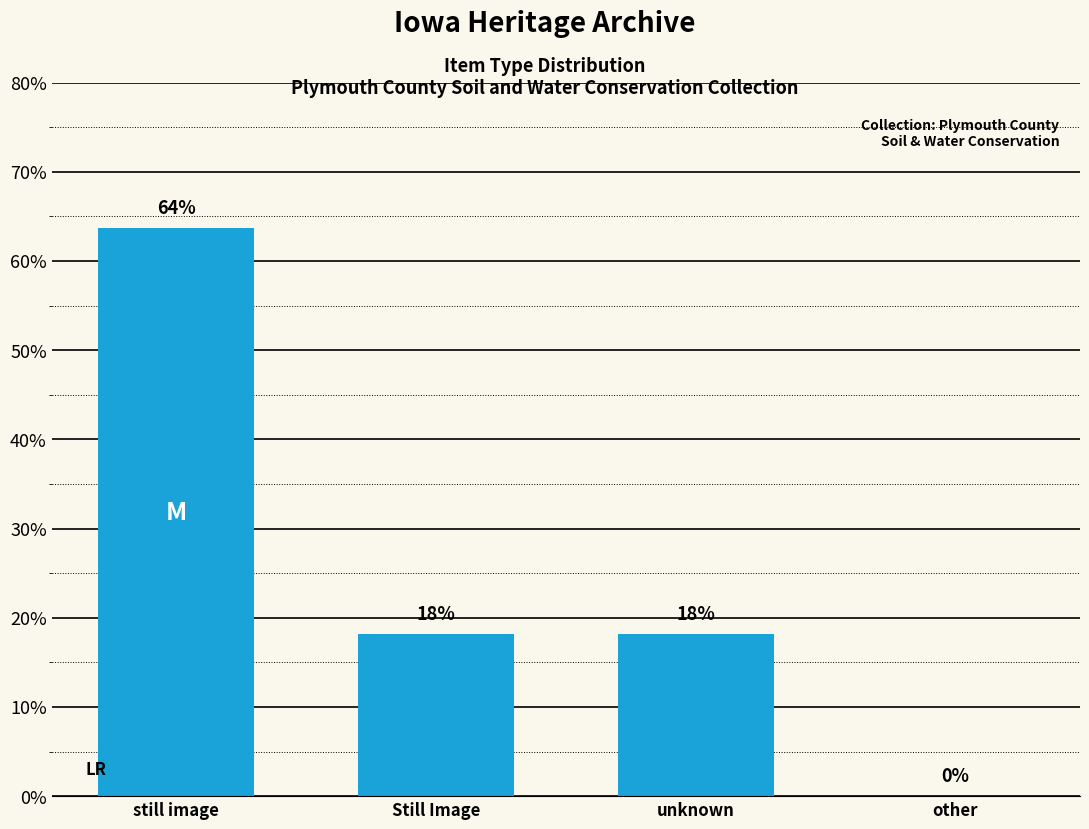

What is the difference between the values at other and unknown?

0.2